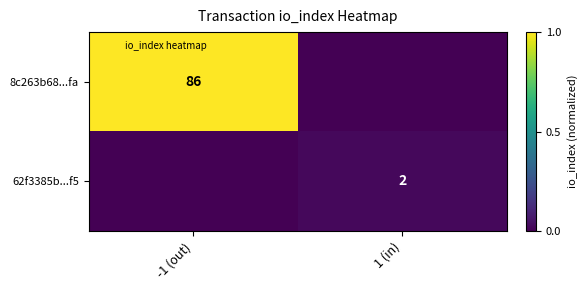

Count the number of categories in the chart.

2